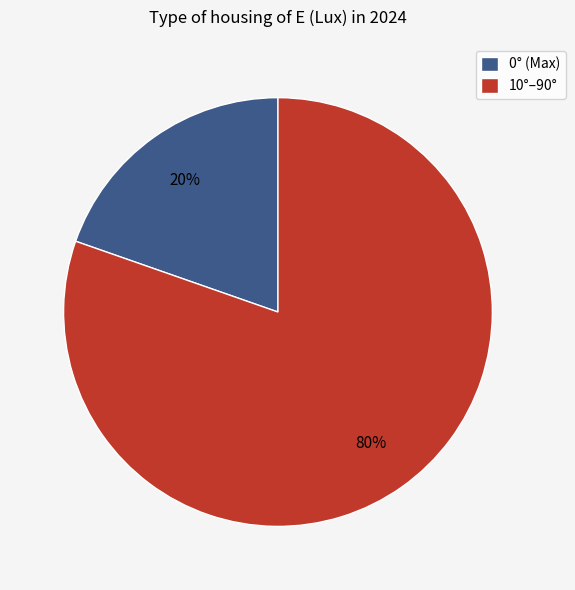

Count the number of slices in the pie.

2